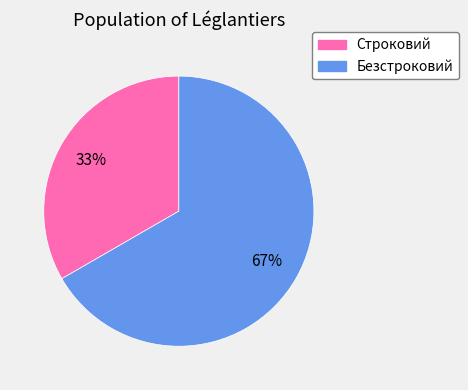

True or false: Строковий accounts for 33% of the total.

True